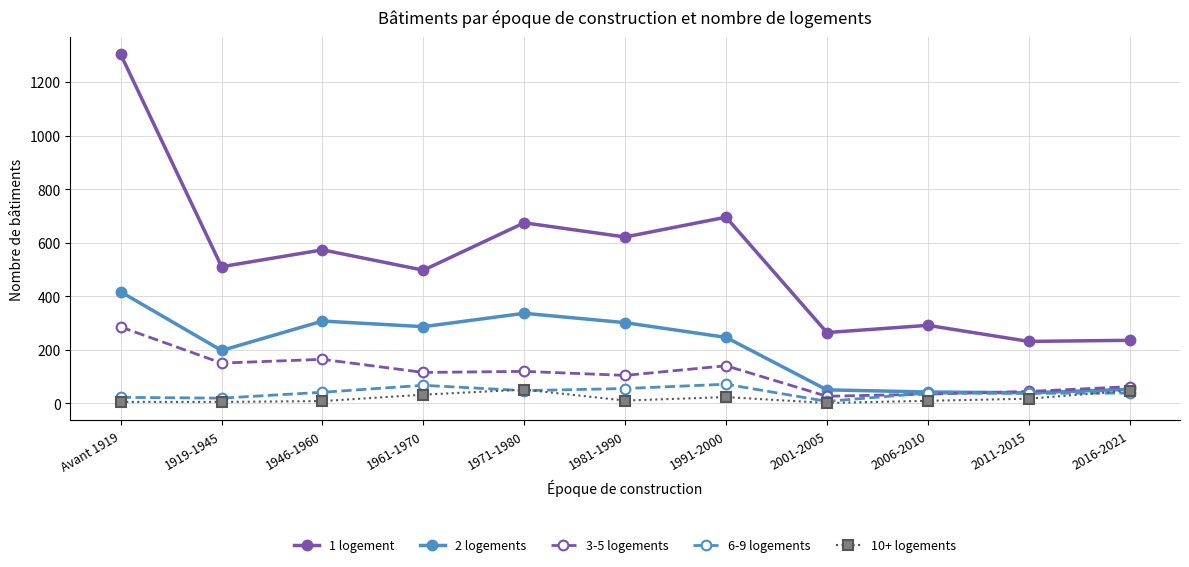

What is the sum of all 1 logement values?

5894